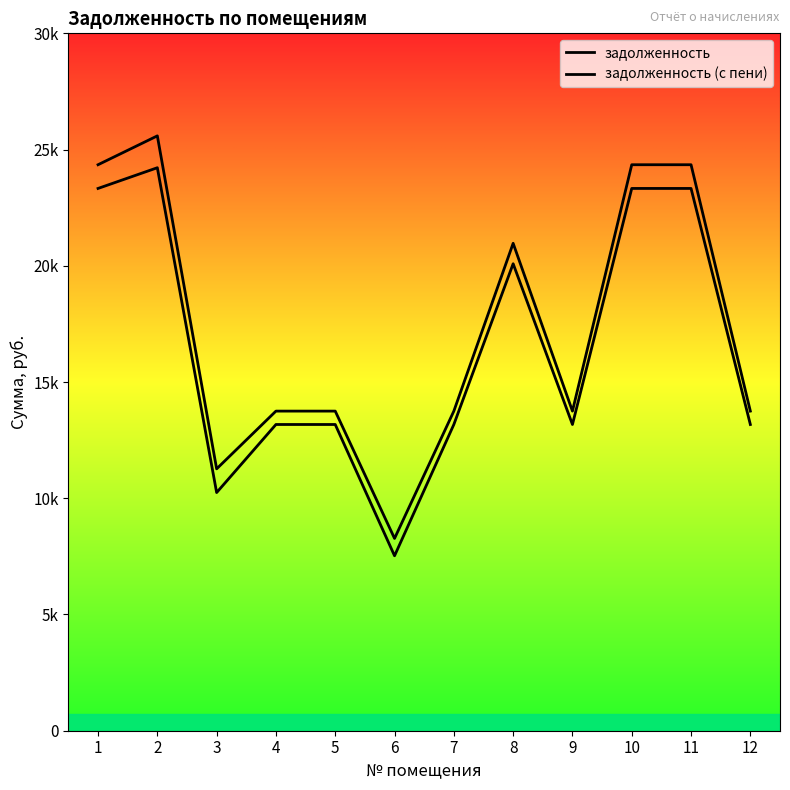

Rank the series by their maximum value, from lowest to highest.

задолженность, задолженность (с пени)